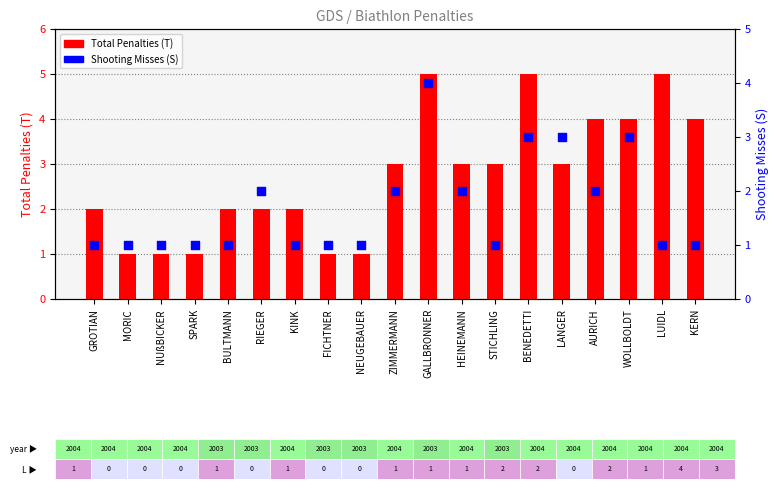

Is the value of Shooting Misses (S) at WOLLBOLDT greater than the value of Total Penalties (T) at RIEGER?

Yes